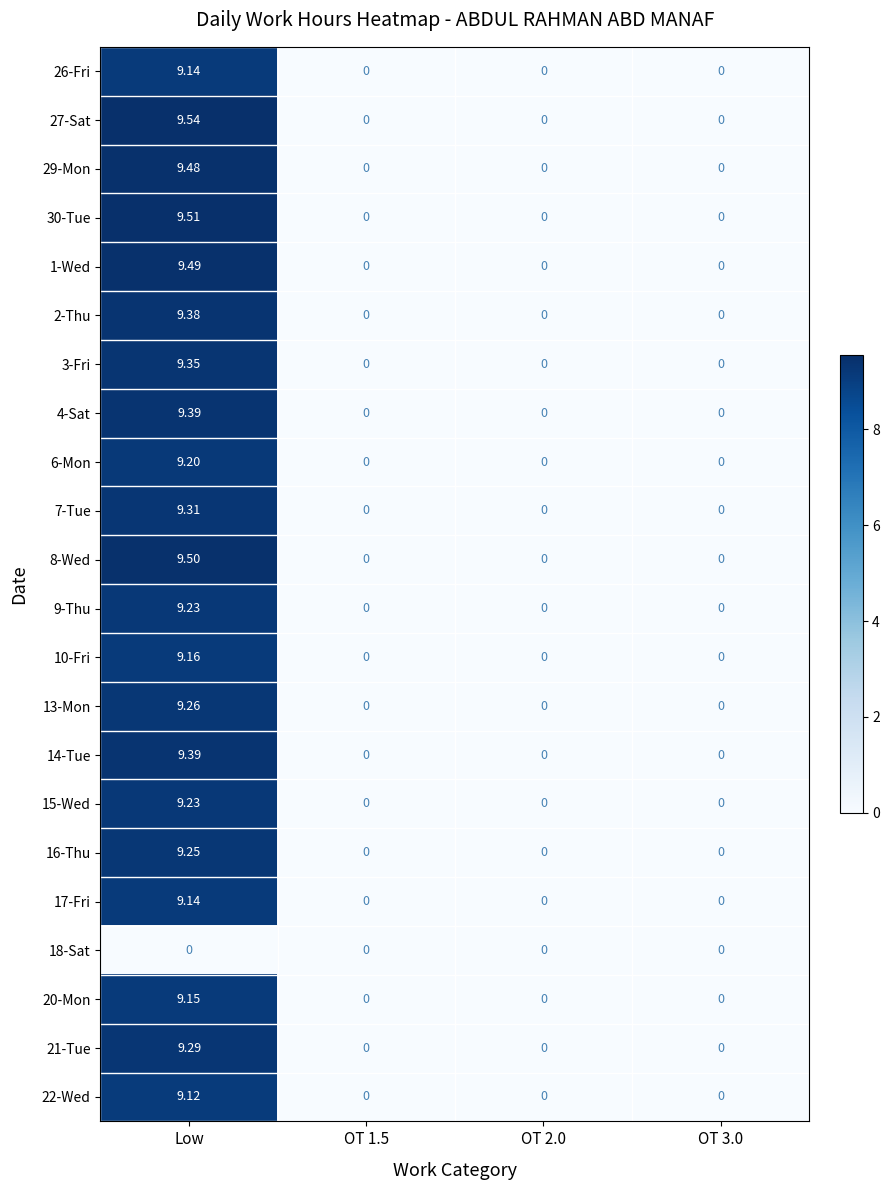

At which label does 4-Sat reach its peak?

Low